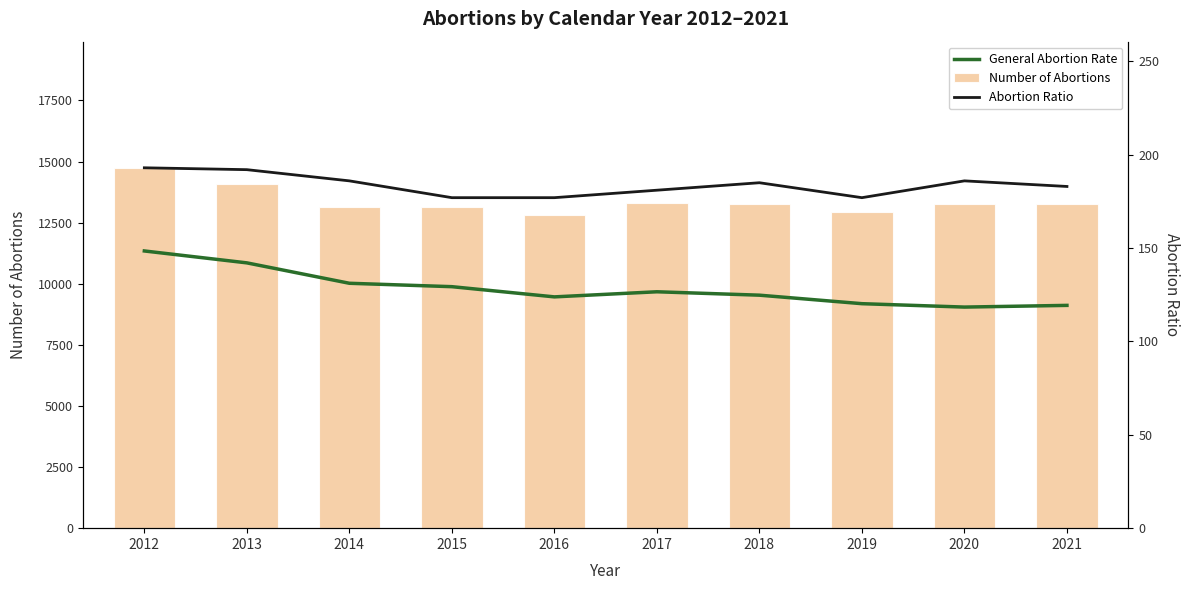

What is the value of the Number of Abortions bar at the 10th from the left?

13257